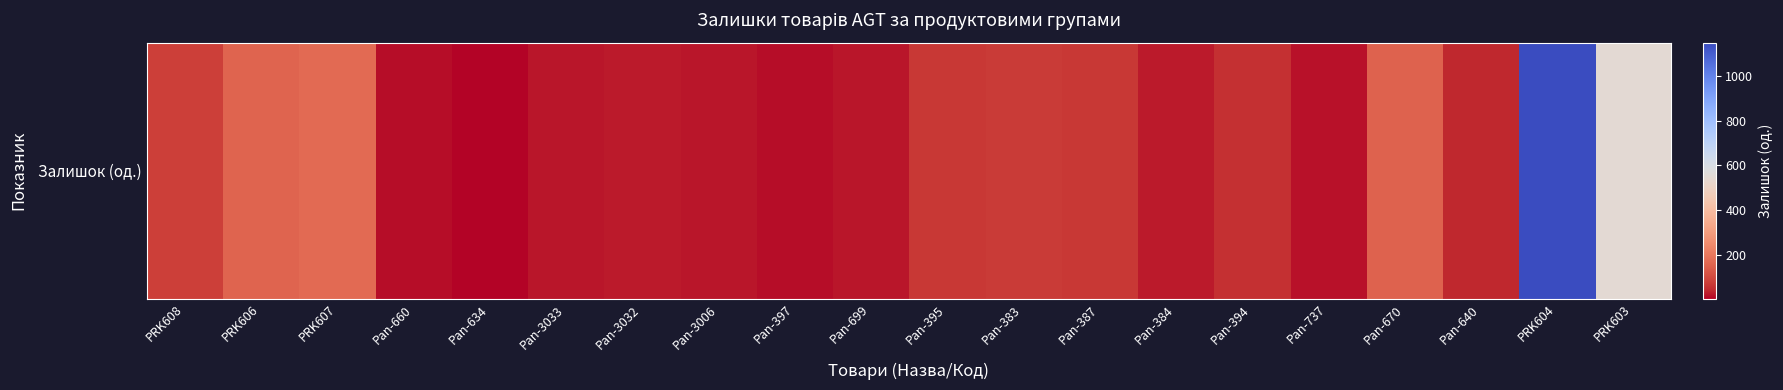

At which category does the chart reach its peak across all series?

PRK604